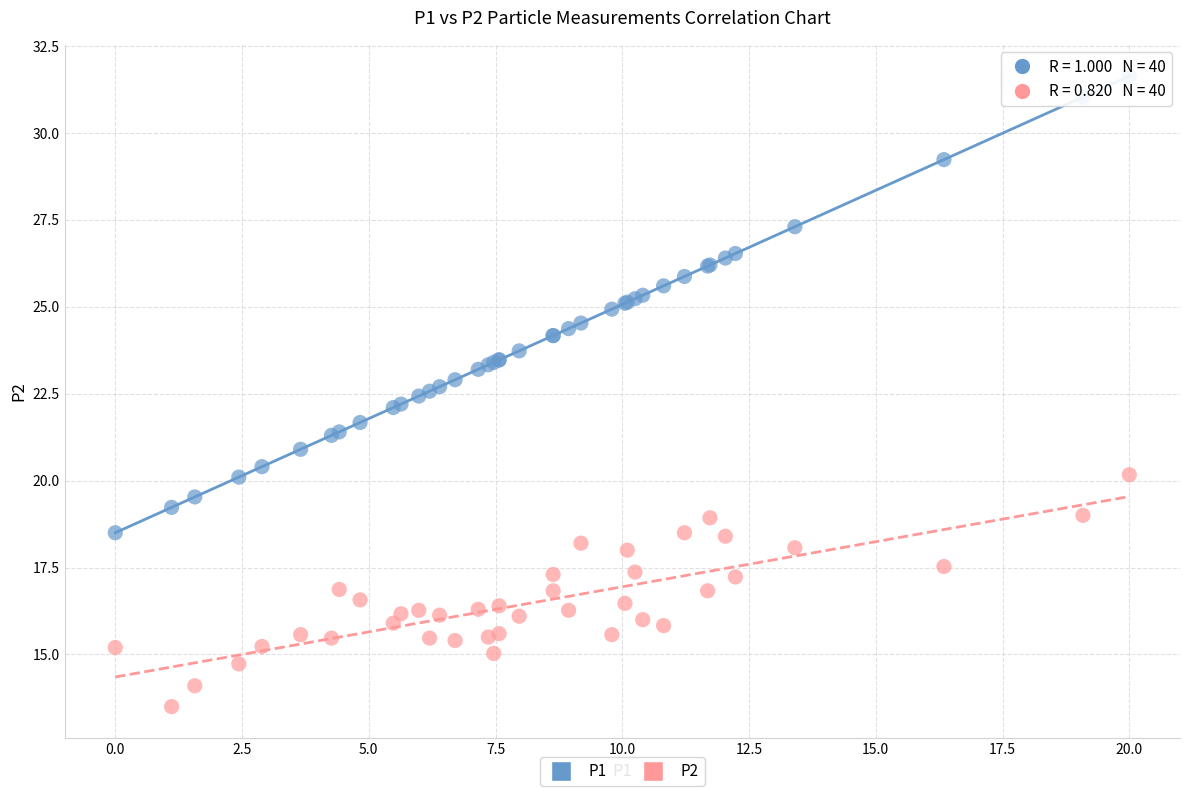

Which series reaches the maximum Y coordinate?

P1